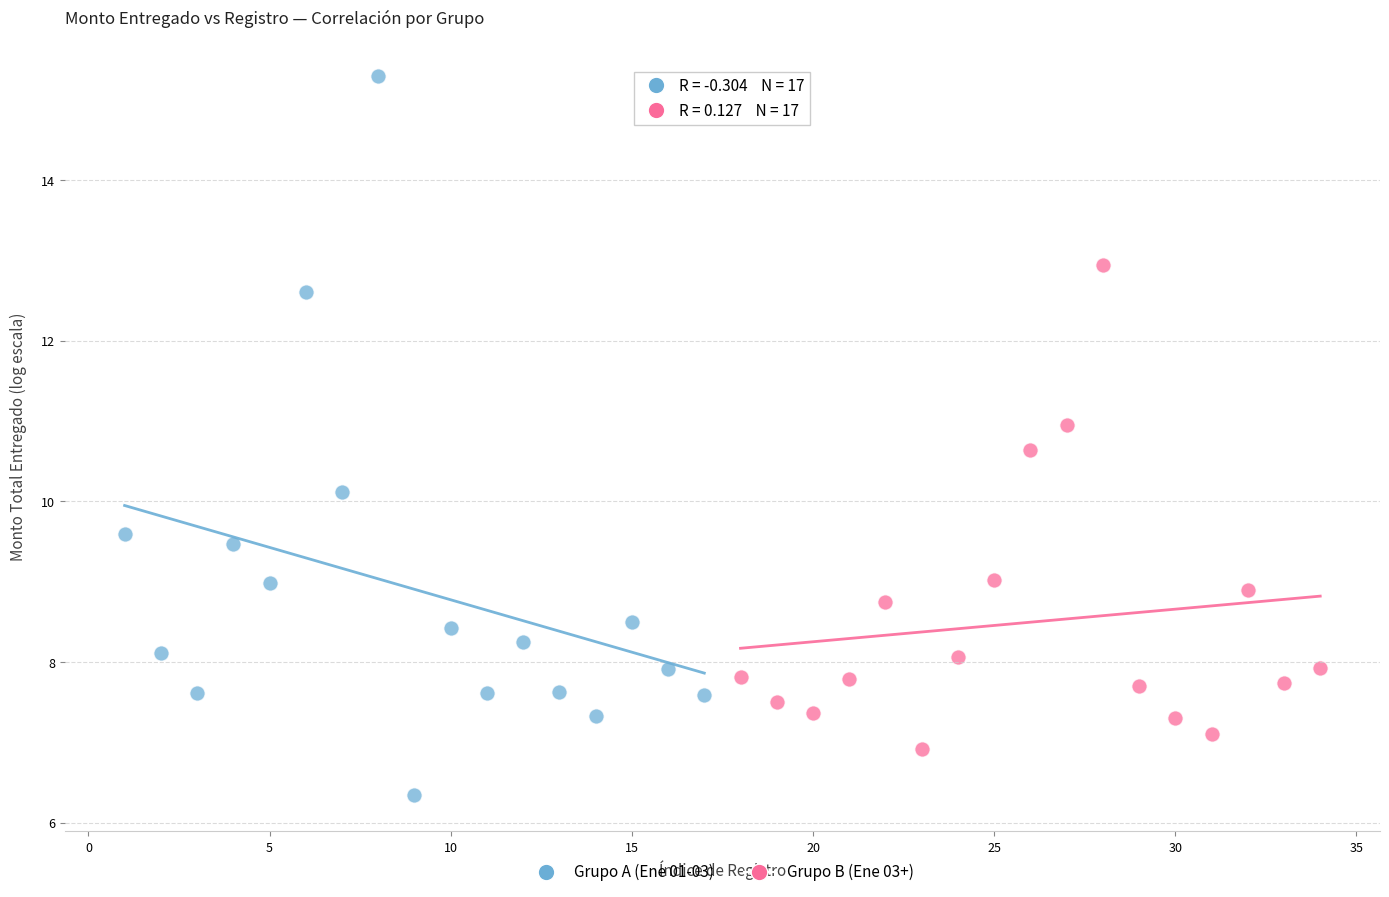

Which series has the widest spread of Y values?

Grupo A (Ene 01-03)